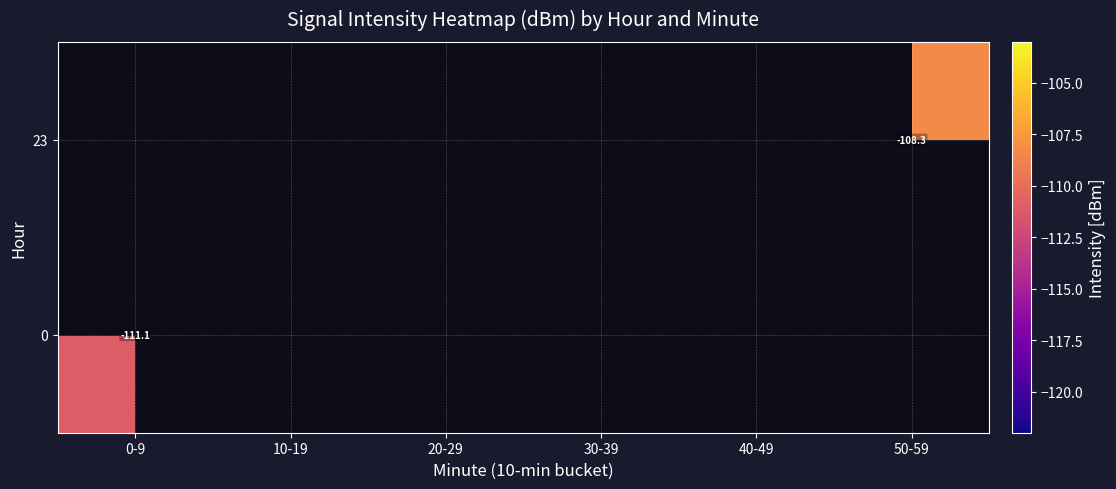

Which label corresponds to the smallest value in the chart?

0-9